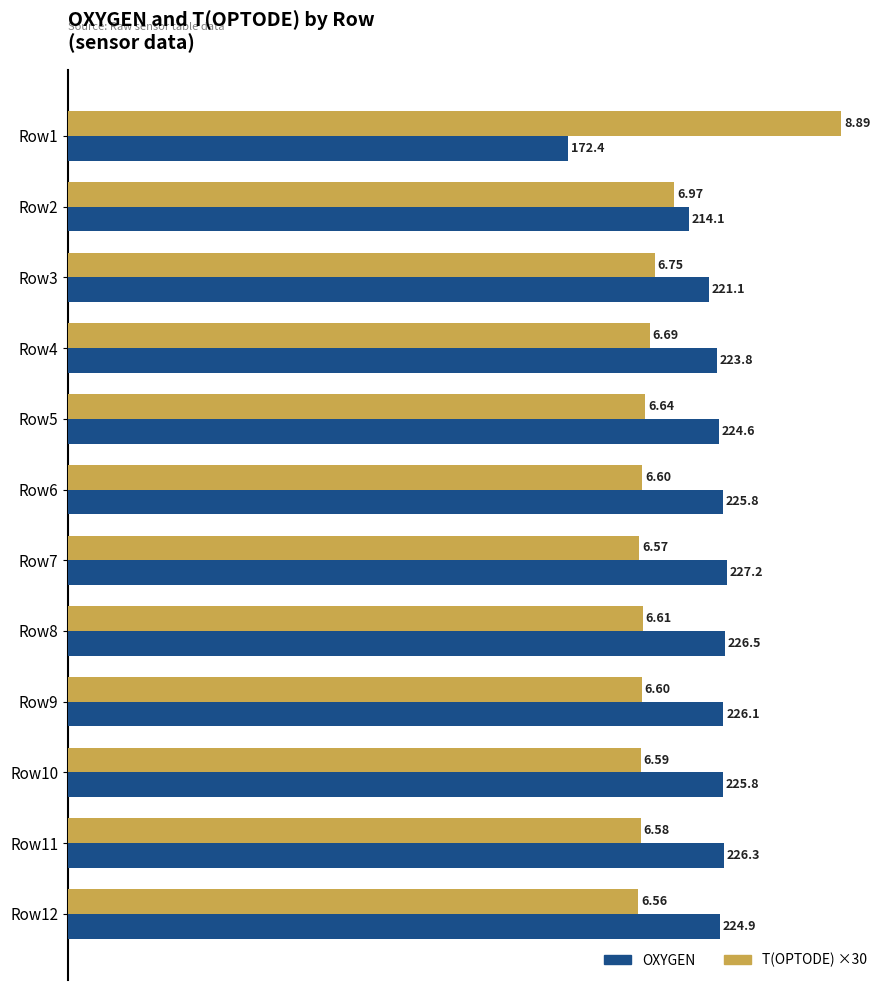

At how many categories does at least one series exceed 184?

12